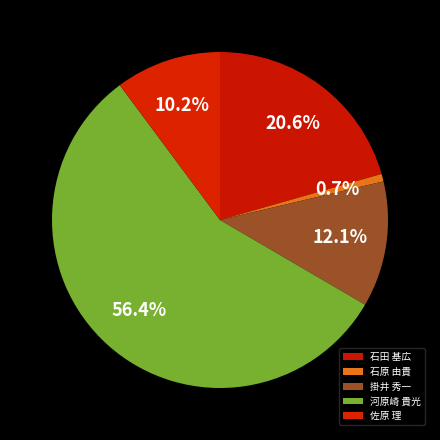

Which category has the smallest portion of the pie?

石原 由貴